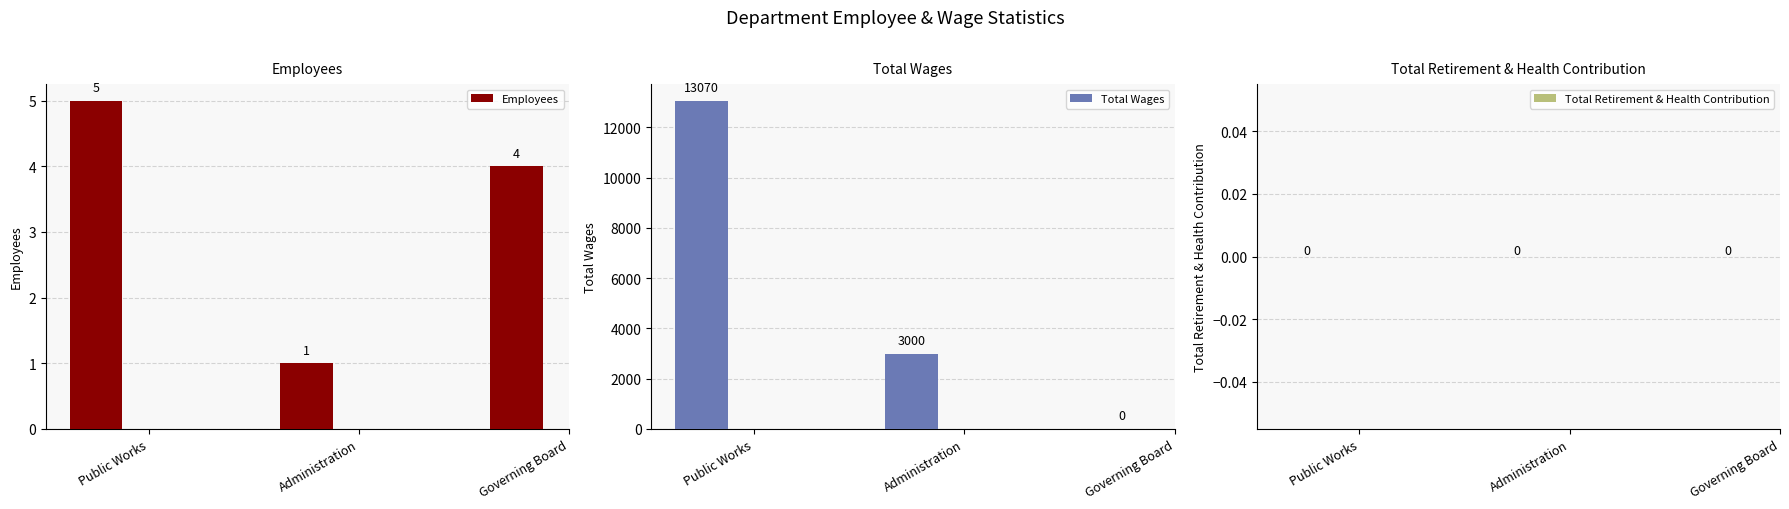

Reading left to right, what are all the values shown in this chart?

Employees: Public Works=5	Administration=1	Governing Board=4
Total Wages: Public Works=13070	Administration=3000	Governing Board=0
Total Retirement & Health Contribution: Public Works=0	Administration=0	Governing Board=0